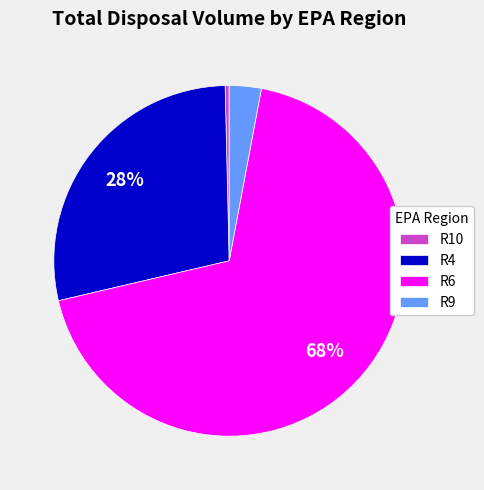

What percentage is the R9 slice, to the nearest percent?

3%